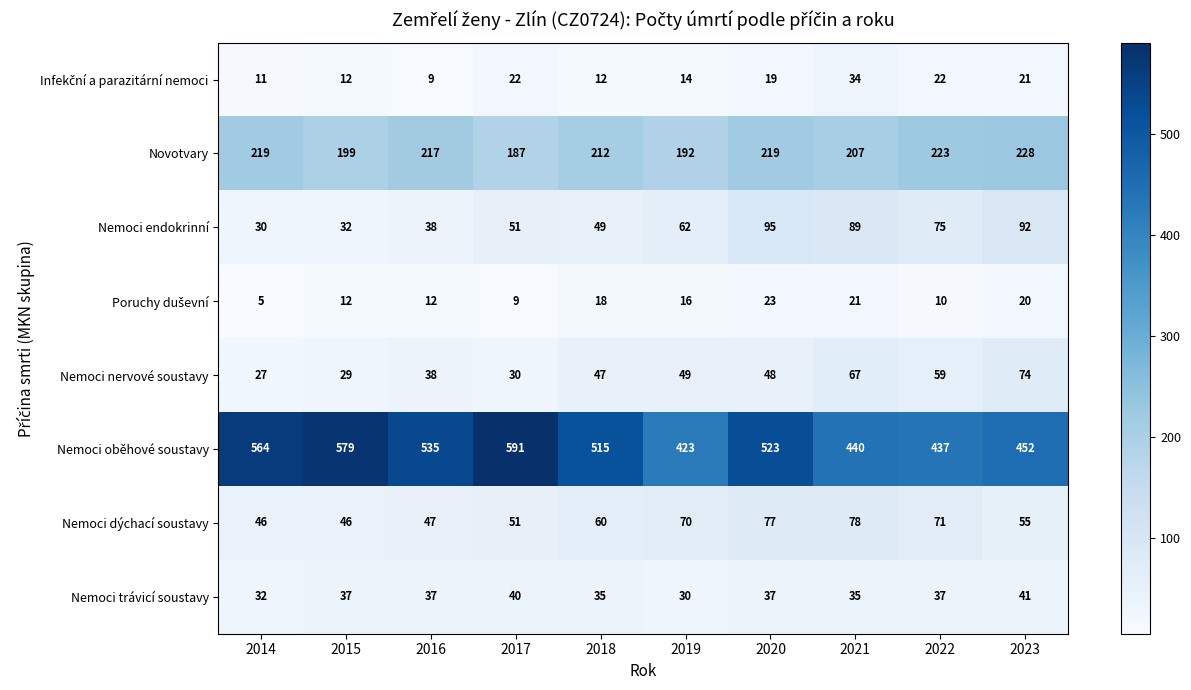

What is the sum of all Nemoci dýchací soustavy values?

601